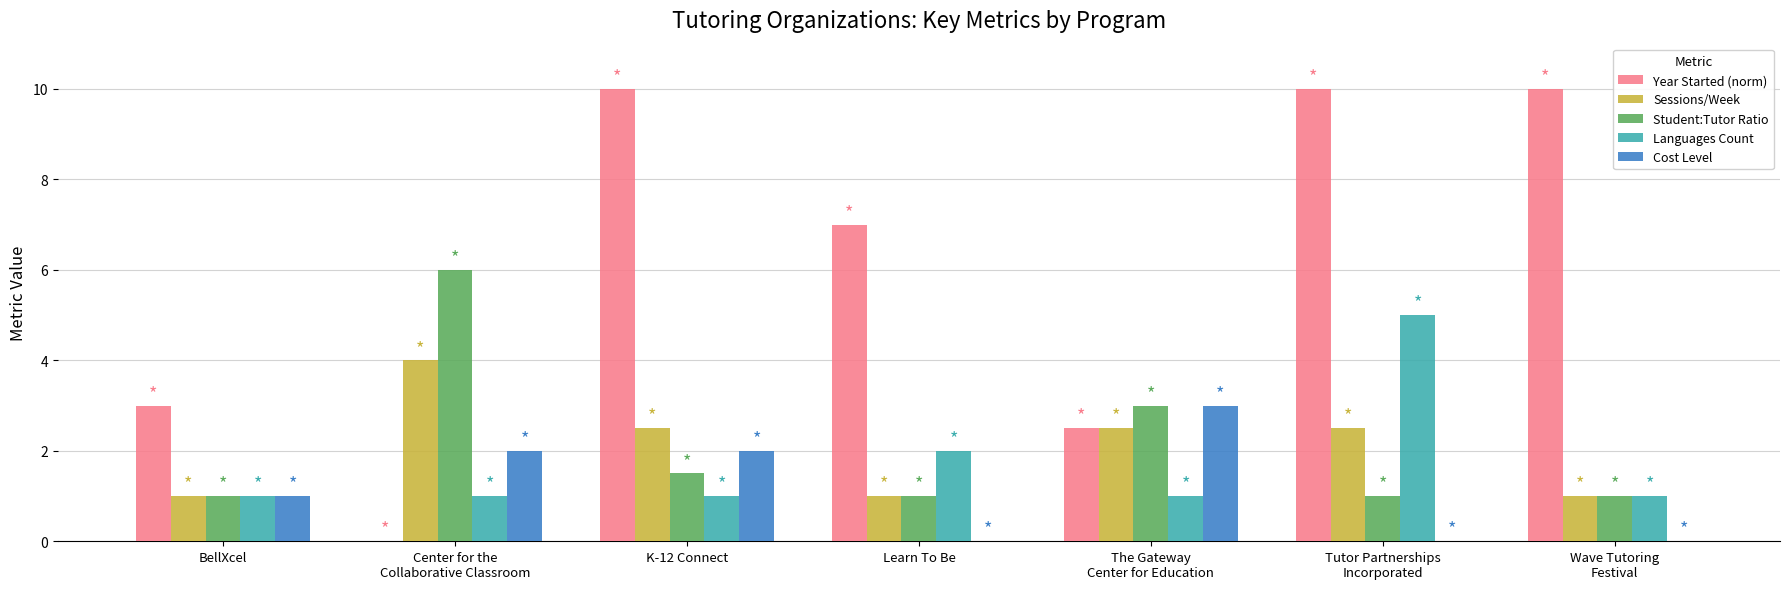

What value does the Languages Count series have at BellXcel?

1.0